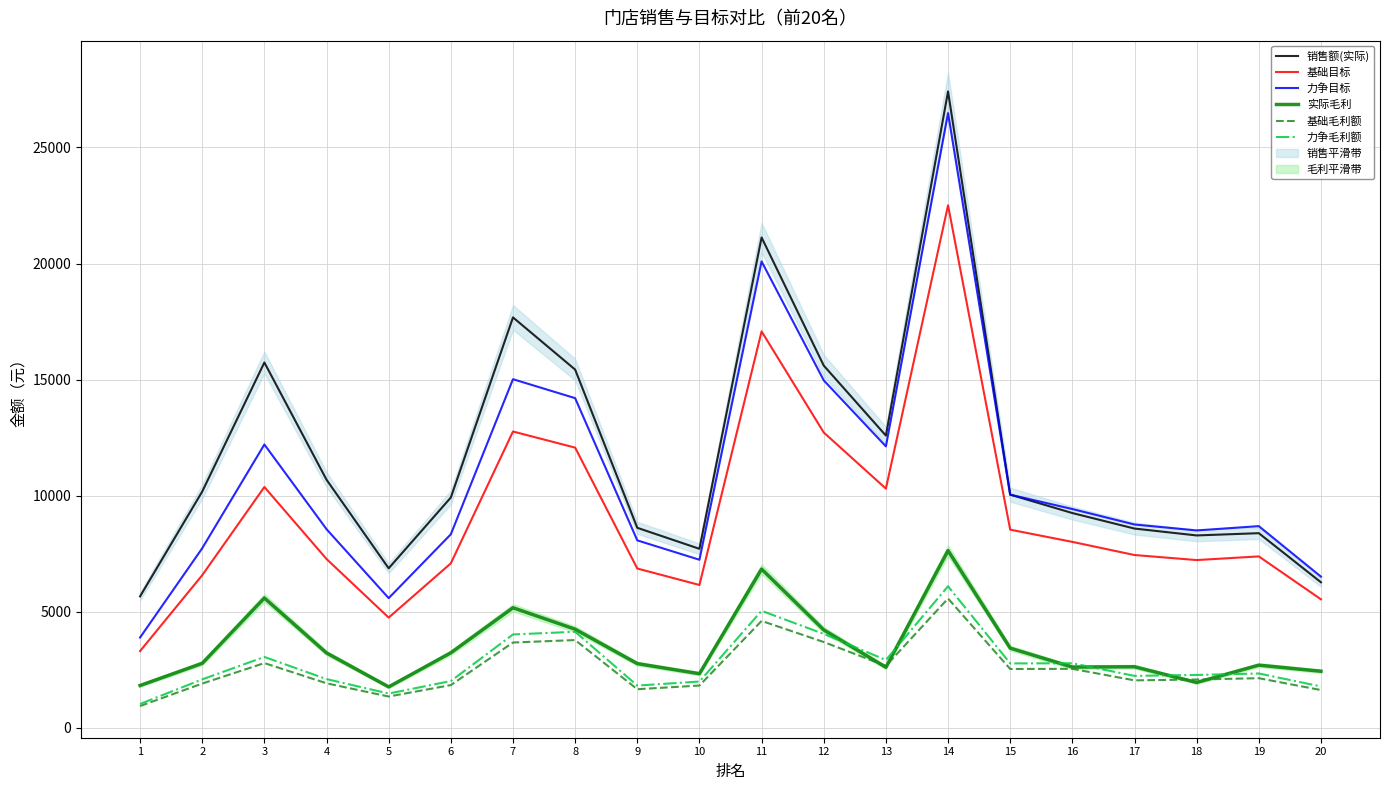

Does the chart have visible grid lines?

Yes